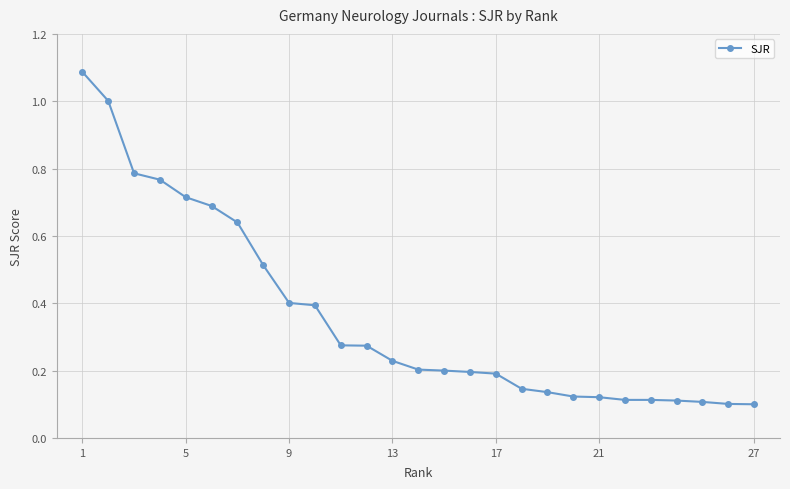

What is the average value?

0.4